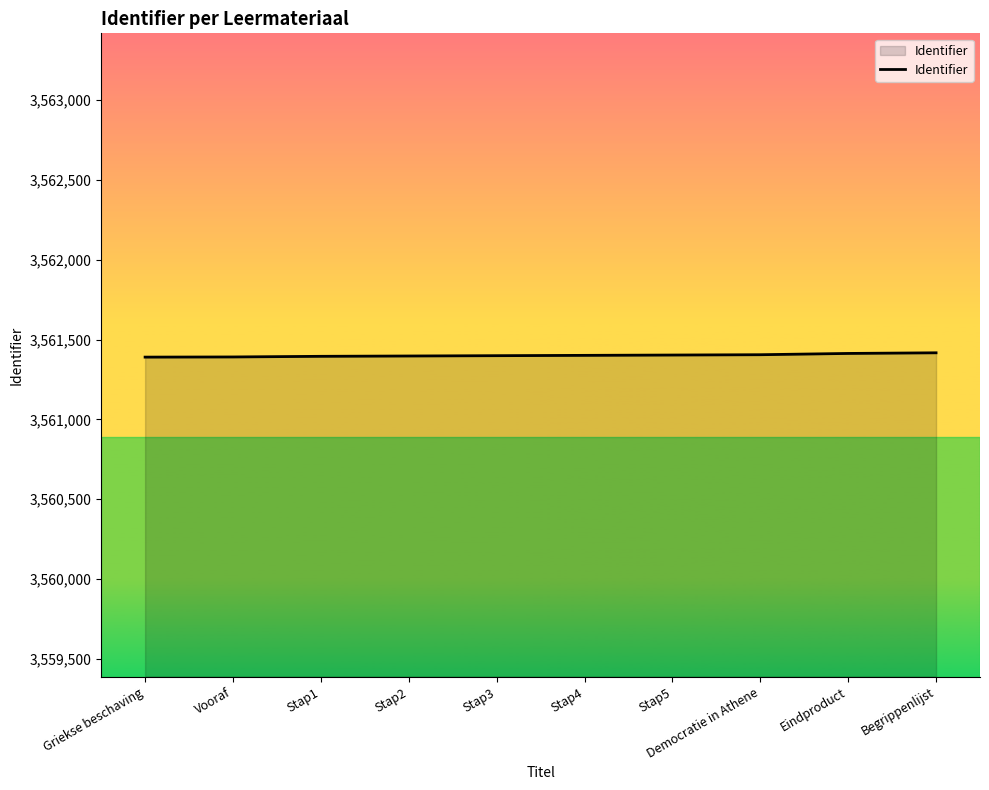

What is the ratio of the value at Stap1 to the value at Stap3?

1.0